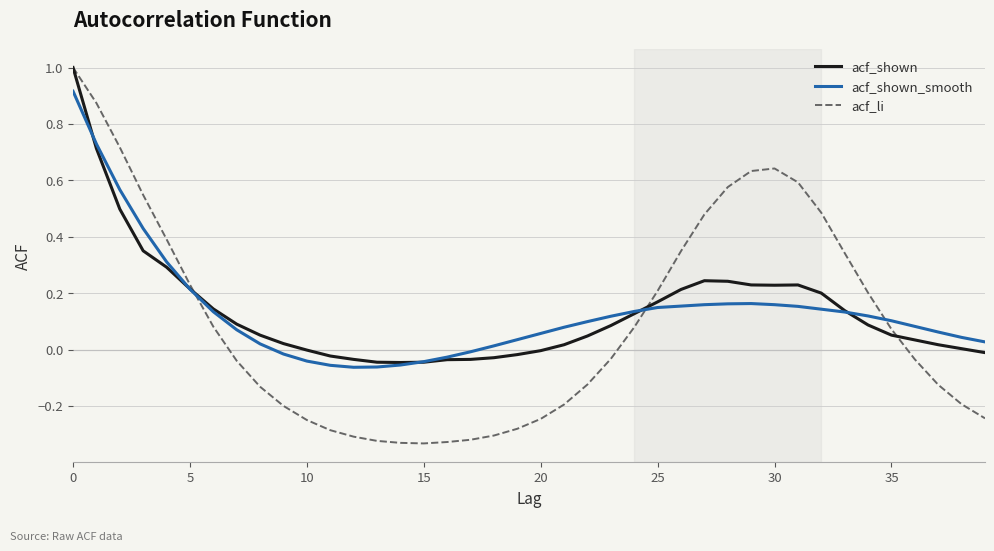

Which series has the largest range (max minus min)?

acf_li